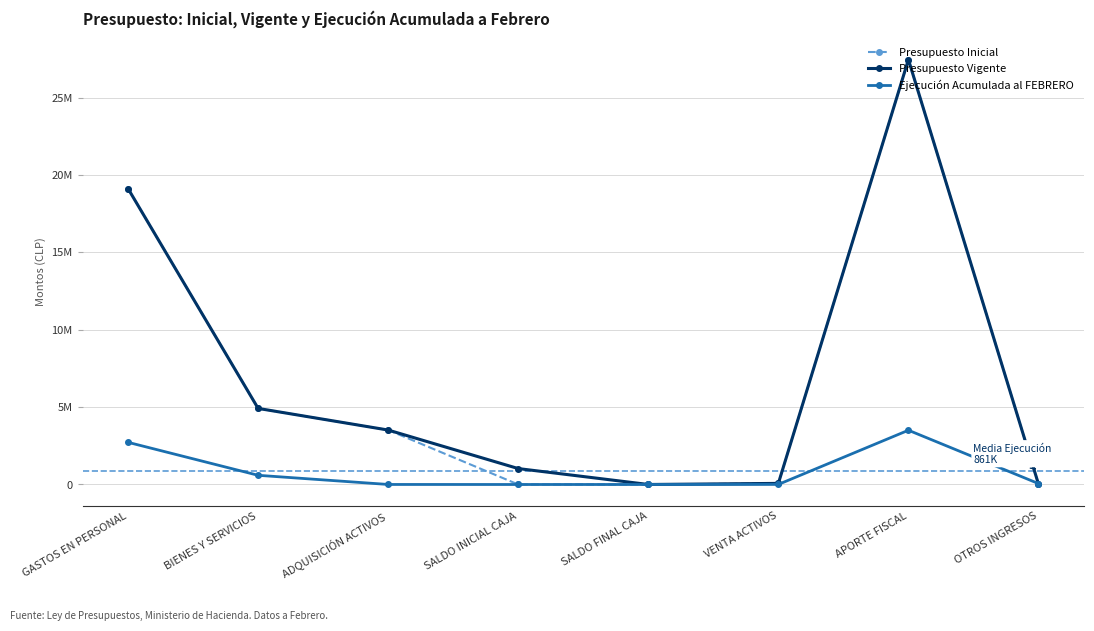

Does the chart have visible grid lines?

Yes